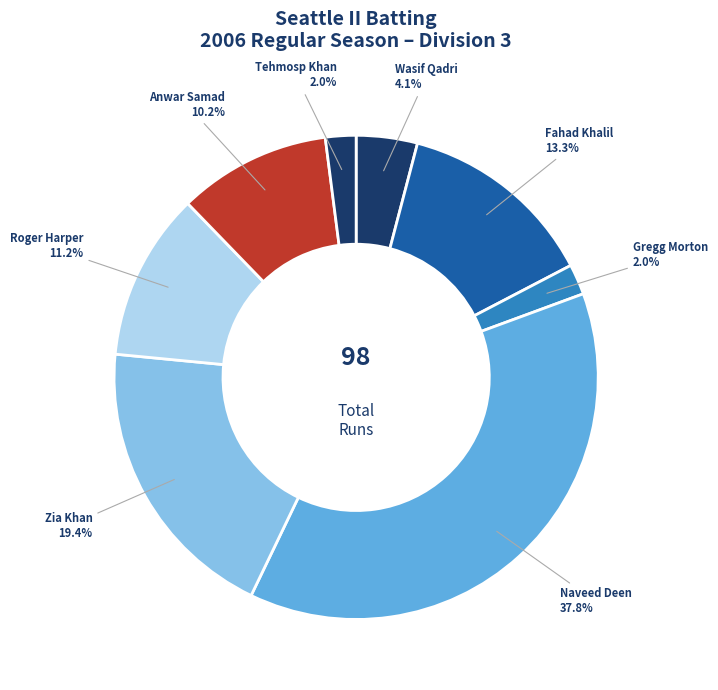

What percentage do Zia Khan and Roger Harper together represent?

30.6%